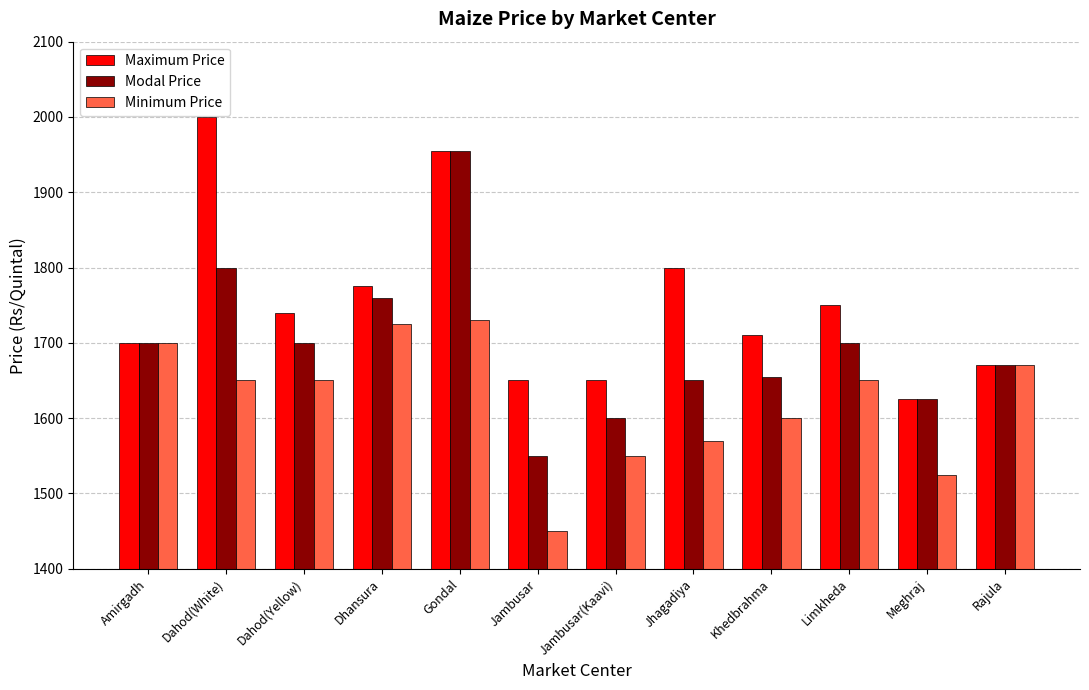

Reading left to right, extract all data points from this chart.

Maximum Price: Amirgadh=1700	Dahod(White)=2000	Dahod(Yellow)=1740	Dhansura=1775	Gondal=1955	Jambusar=1650	Jambusar(Kaavi)=1650	Jhagadiya=1800	Khedbrahma=1710	Limkheda=1750	Meghraj=1625	Rajula=1670
Modal Price: Amirgadh=1700	Dahod(White)=1800	Dahod(Yellow)=1700	Dhansura=1760	Gondal=1955	Jambusar=1550	Jambusar(Kaavi)=1600	Jhagadiya=1650	Khedbrahma=1655	Limkheda=1700	Meghraj=1625	Rajula=1670
Minimum Price: Amirgadh=1700	Dahod(White)=1650	Dahod(Yellow)=1650	Dhansura=1725	Gondal=1730	Jambusar=1450	Jambusar(Kaavi)=1550	Jhagadiya=1570	Khedbrahma=1600	Limkheda=1650	Meghraj=1525	Rajula=1670